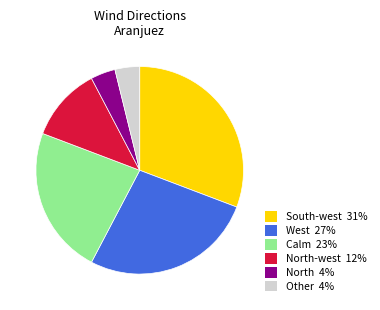

Between West 27% and North-west 12%, which is larger?

West 27%